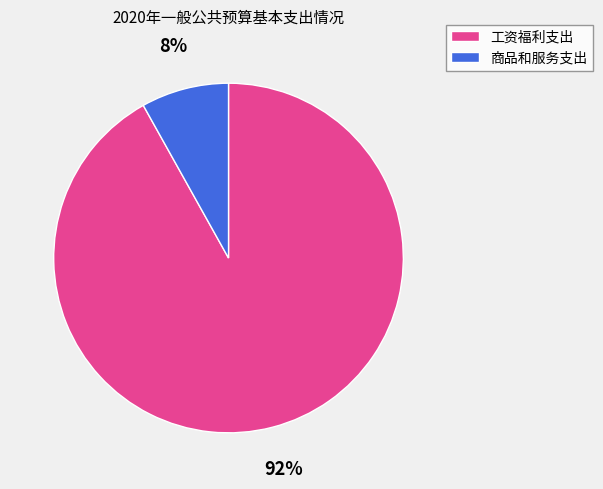

Rank the categories by value from highest to lowest.

工资福利支出, 商品和服务支出